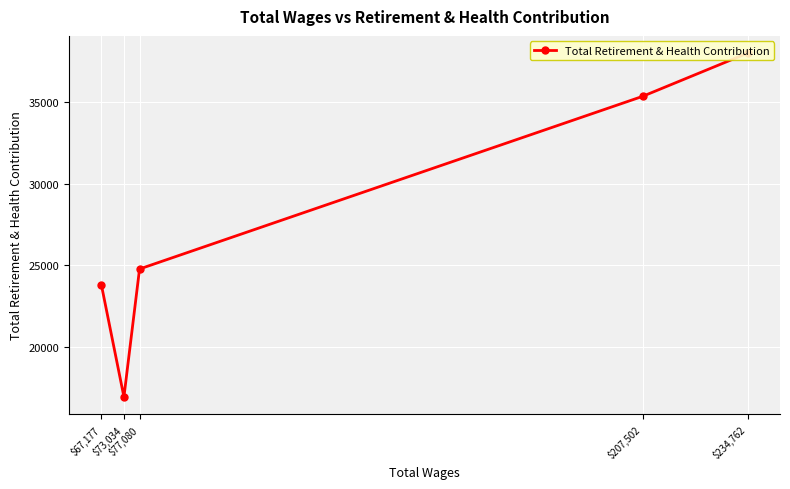

Reading left to right, extract all data points from this chart.

$234,762=37999	$207,502=35346	$77,080=24765	$73,034=16924	$67,177=23807